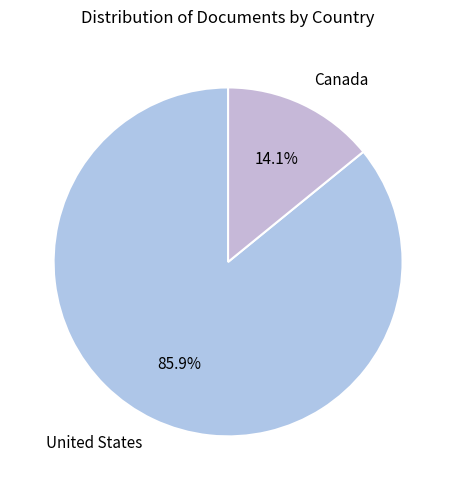

To the nearest percent, what is the combined percentage of Canada and United States?

100%